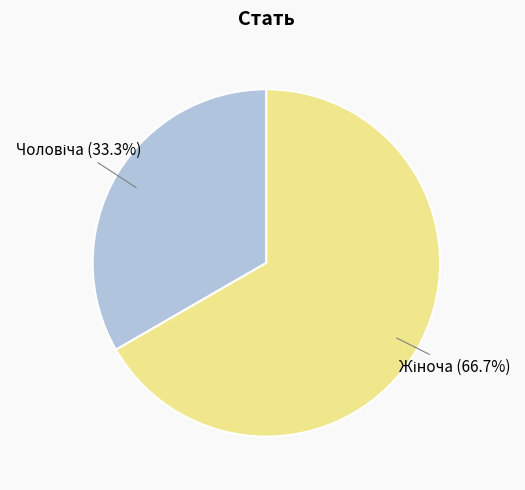

Is there any slice that represents more than half of the pie?

Yes